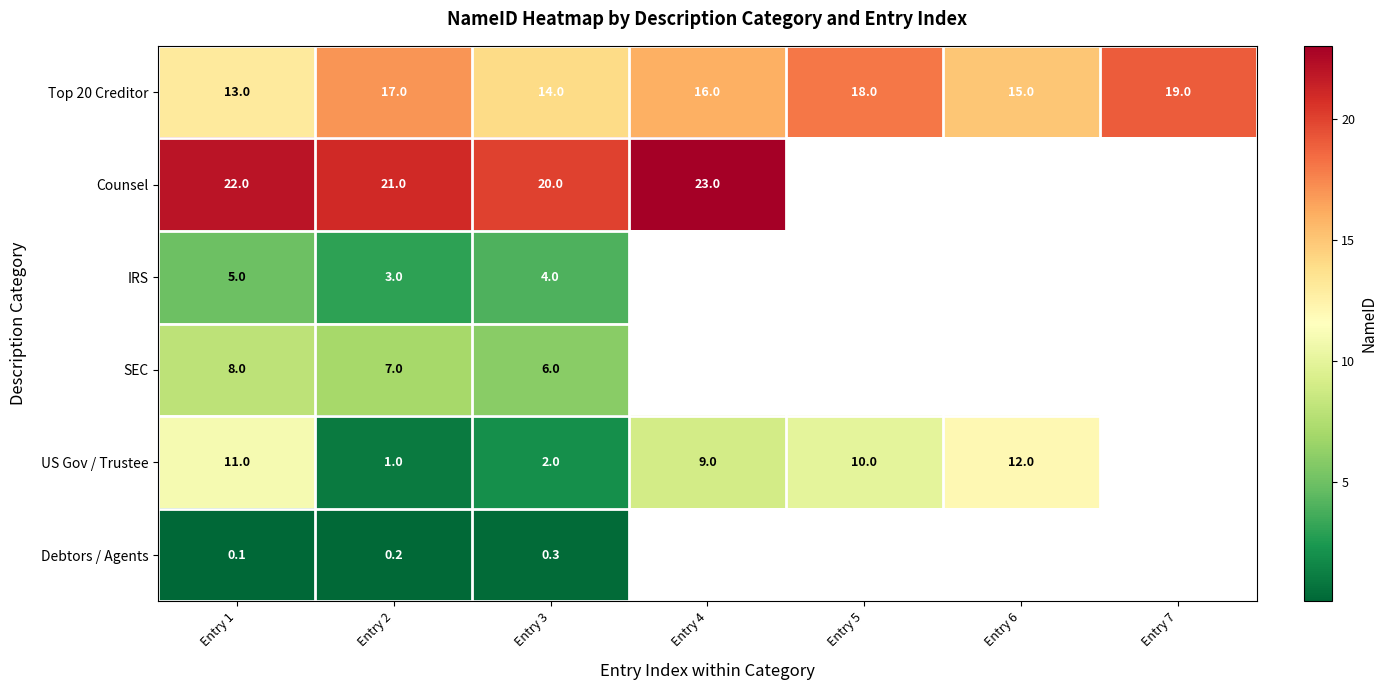

True or false: Top 20 Creditor has a value of 24.4 at Entry 6.

False